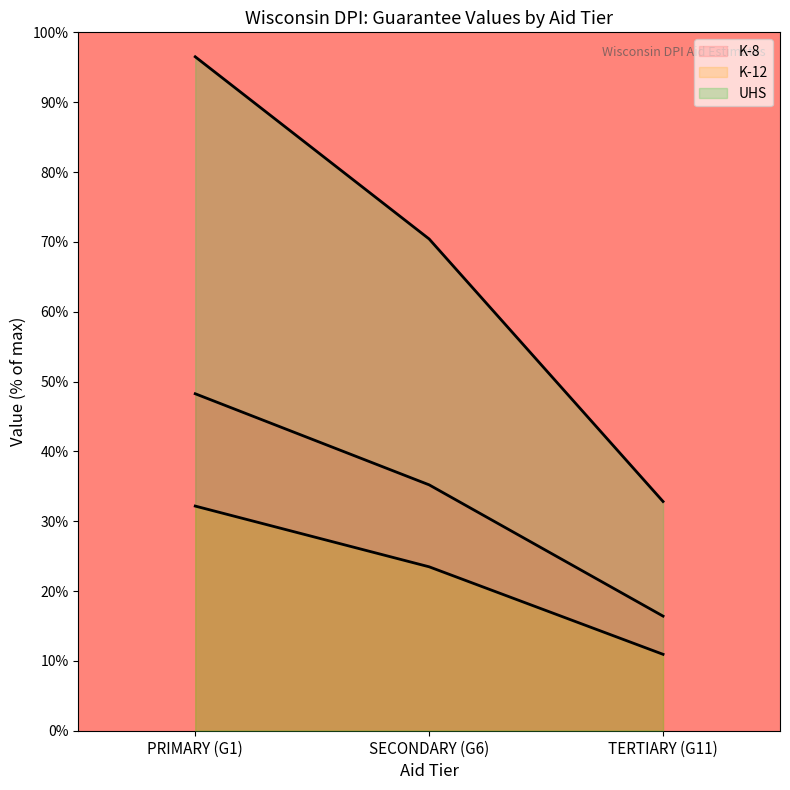

What is the maximum value for K-8?

48.2